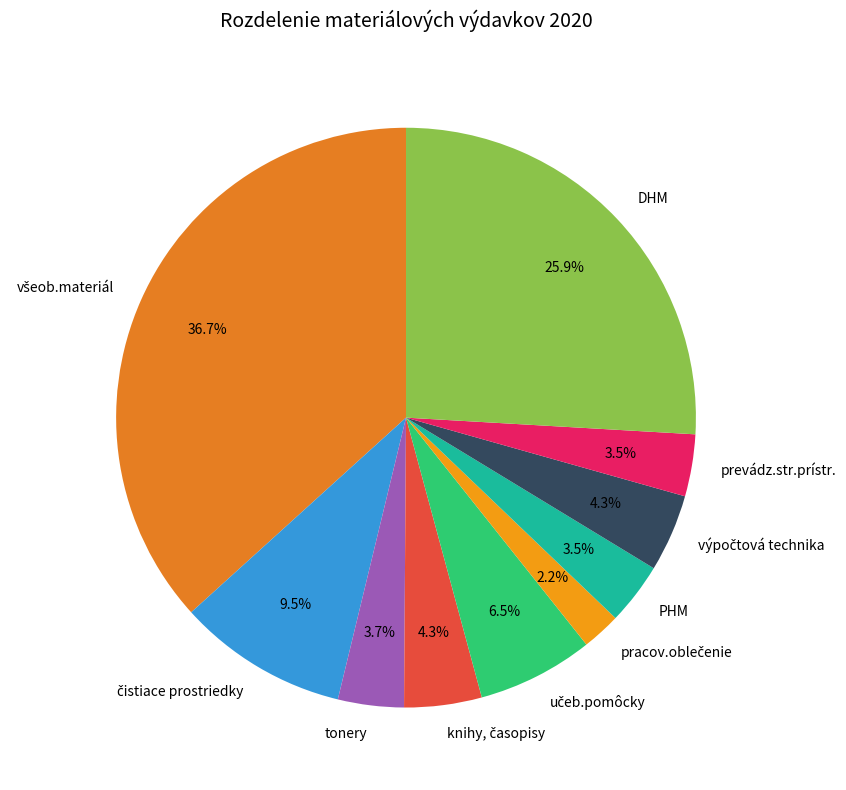

How many segments does this pie chart have?

10